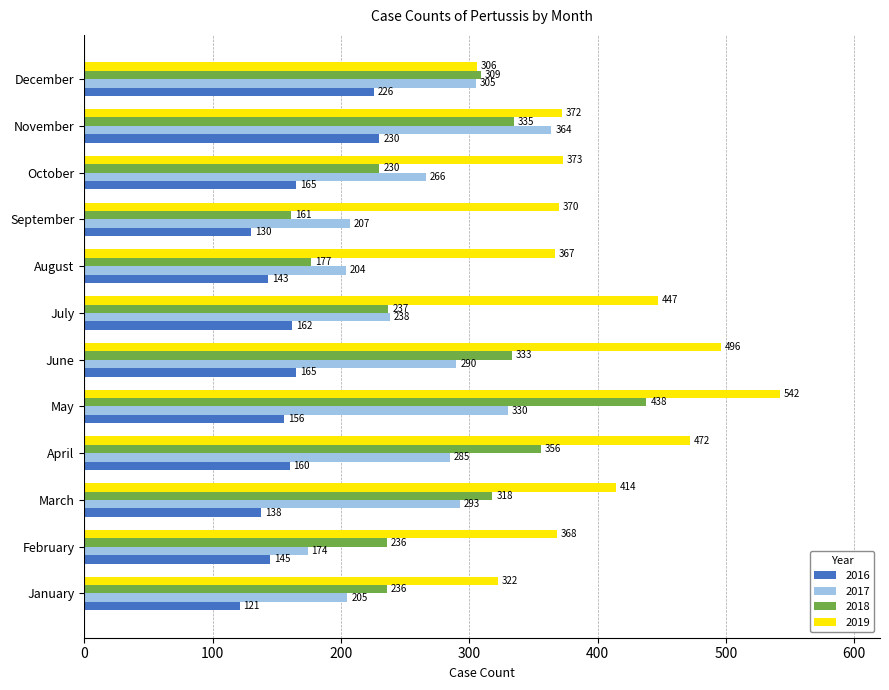

The value of 2017 at December is 159. True or false?

False